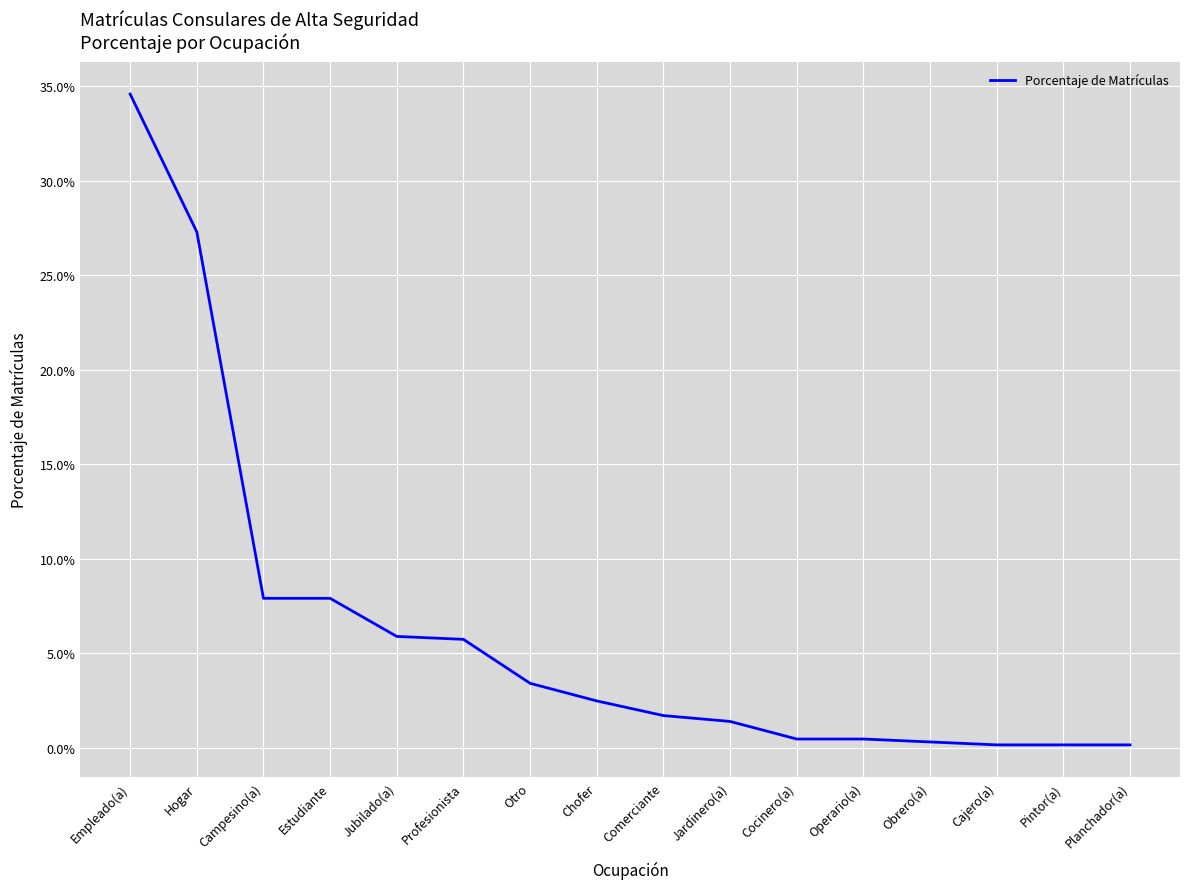

What is the label of the 5th point from the right?

Operario(a)